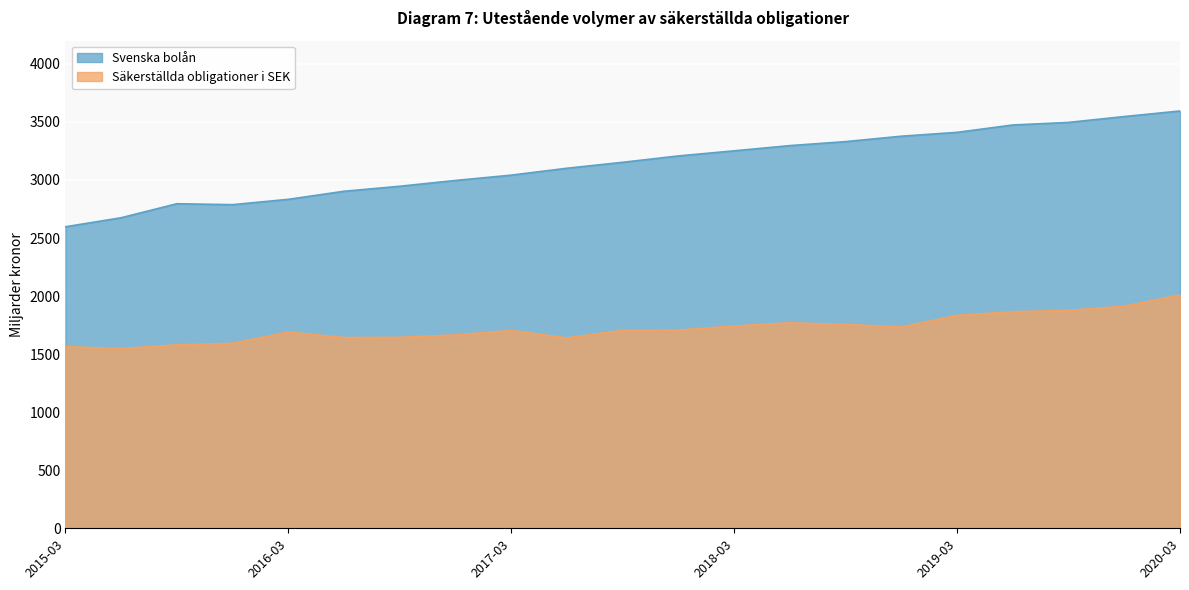

True or false: Svenska bolån and Säkerställda obligationer i SEK intersect in this chart.

False